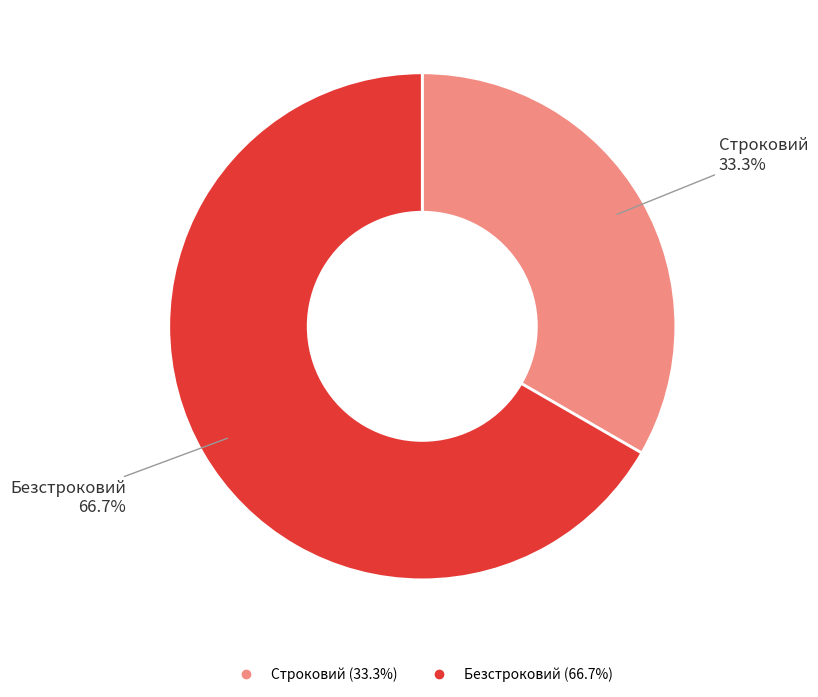

Is there any slice that represents more than half of the pie?

Yes